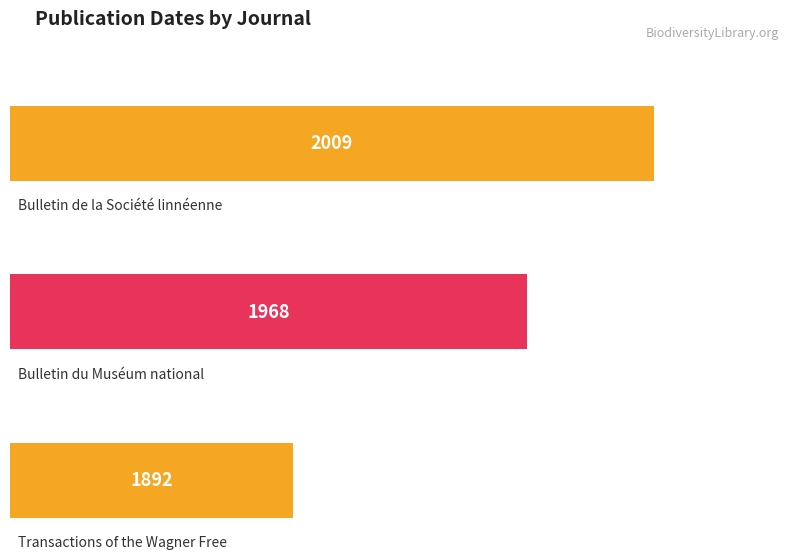

Does the chart contain any negative values?

No